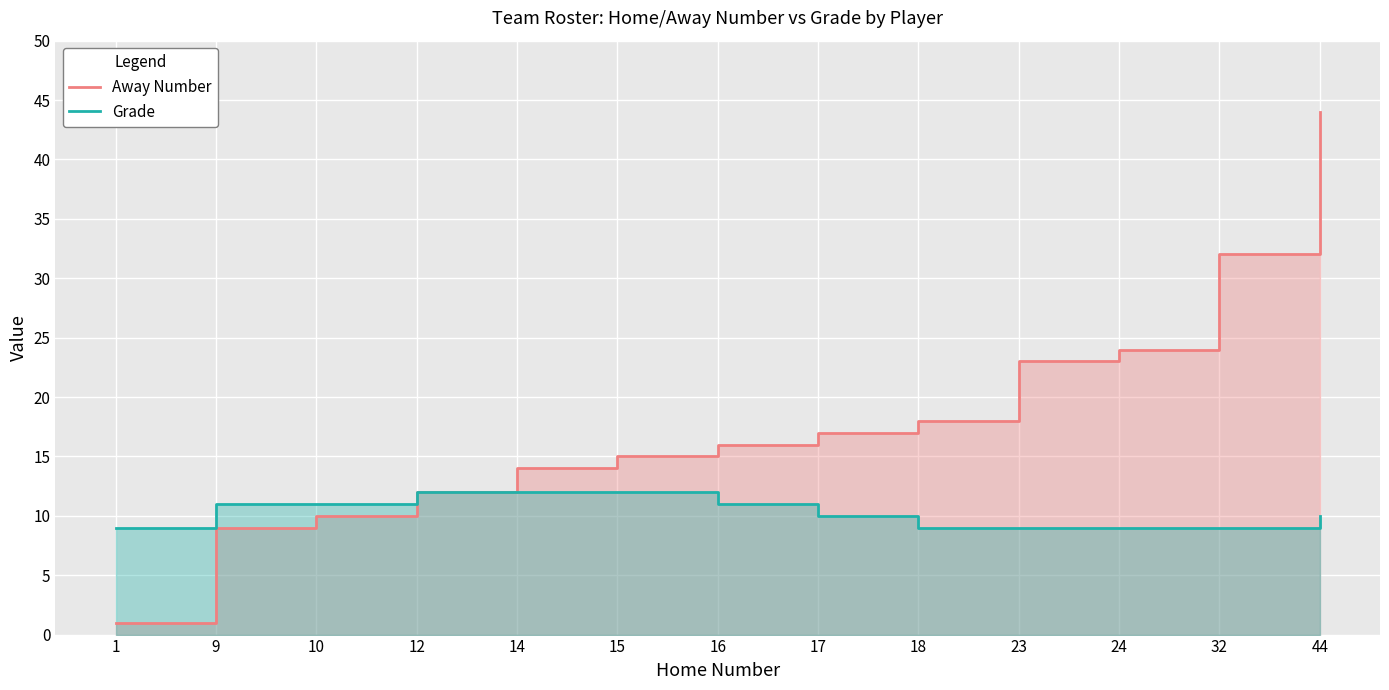

How many values in the Away Number series exceed 16?

6